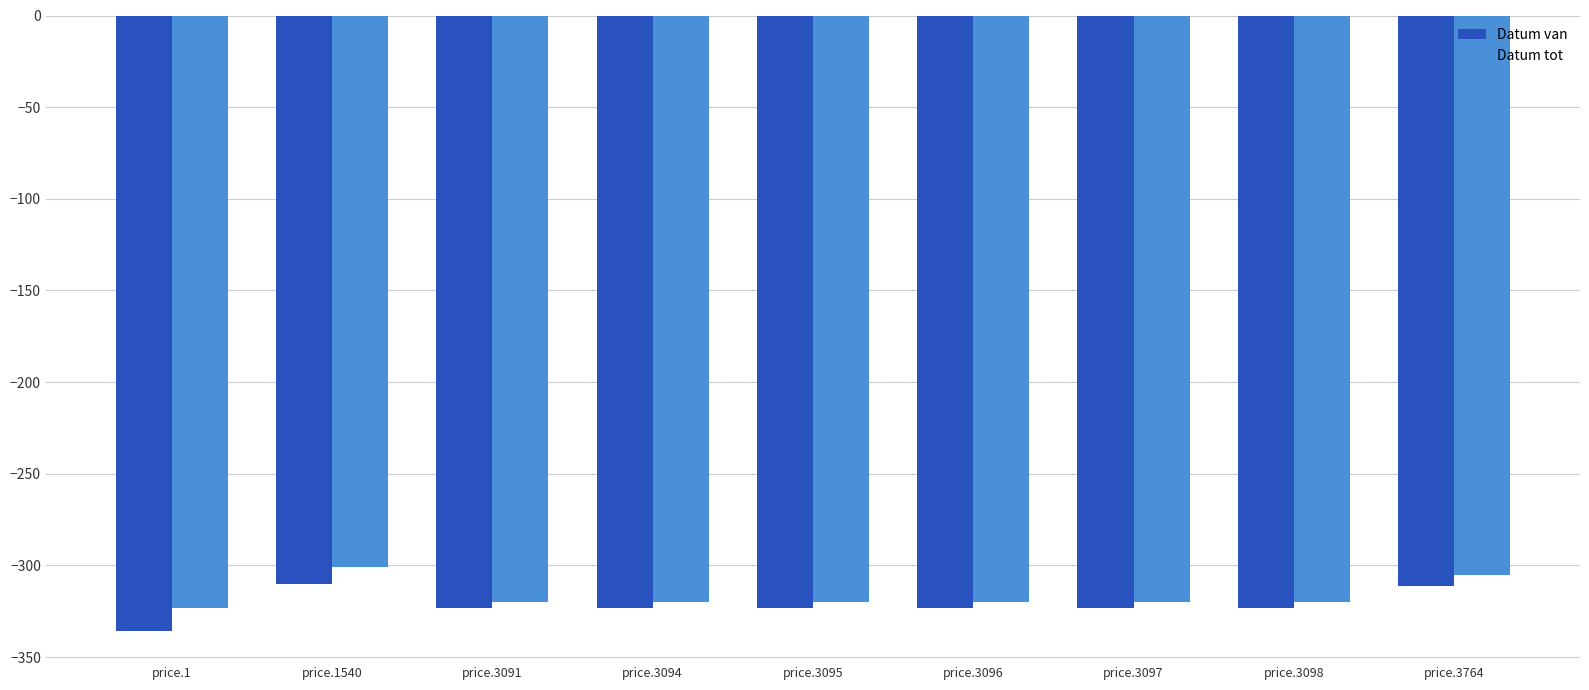

What is the minimum value shown in the chart?

-336